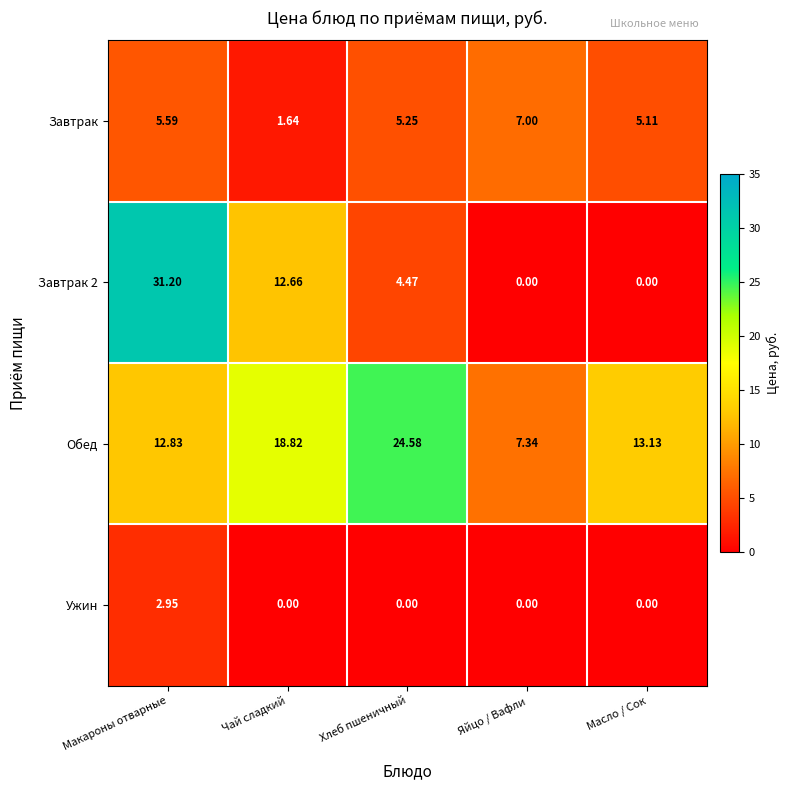

At which label does Ужин reach its peak?

Макароны отварные